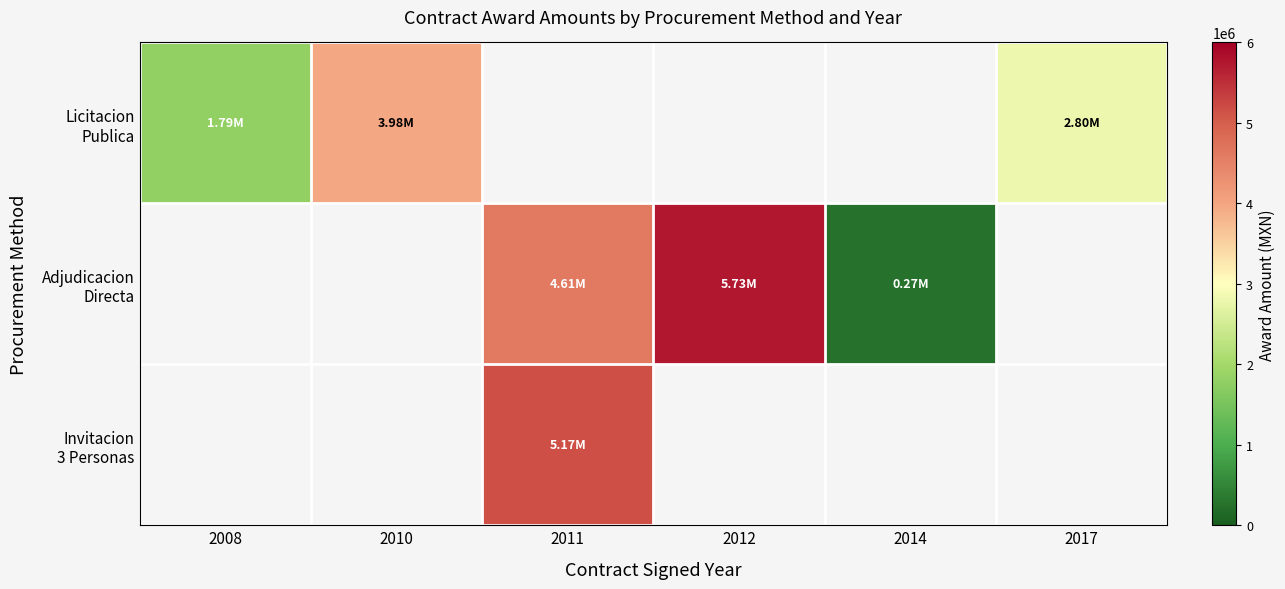

Read the Invitacion 3 Personas value at 2011.

5168287.0